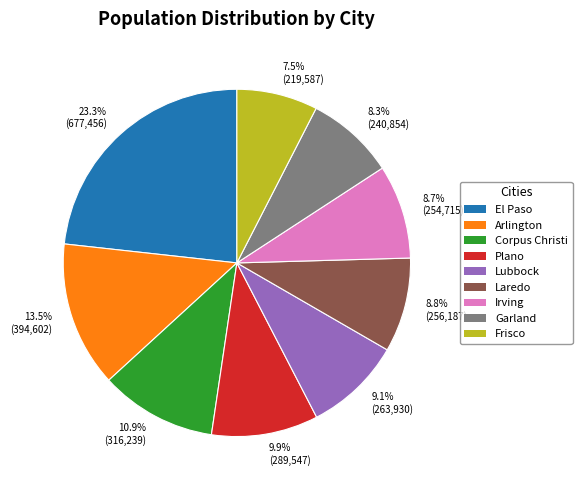

To the nearest percent, what is the combined percentage of Laredo and Lubbock?

18%